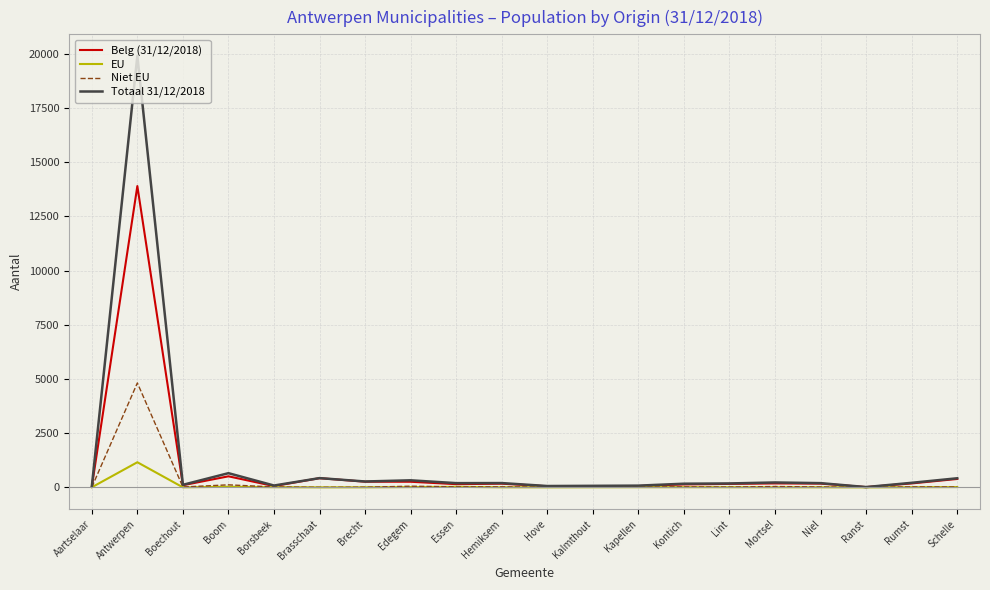

What is the spread (max minus min) of values at Schelle?

406